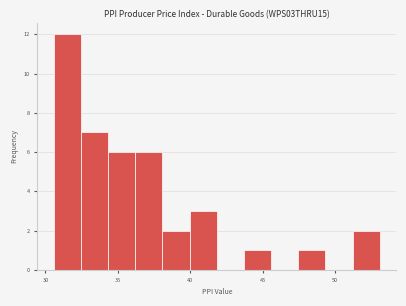

Around what value on the x-axis is the tallest bar? Give the approximate position of its centre, as read against the axis.

31.5